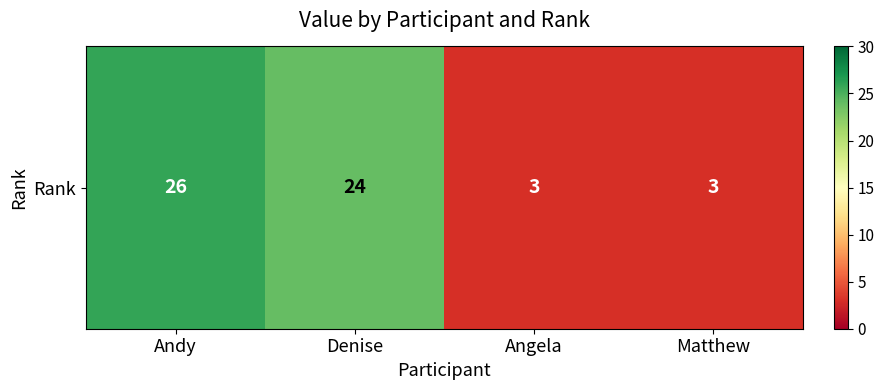

How many values are below 24?

2